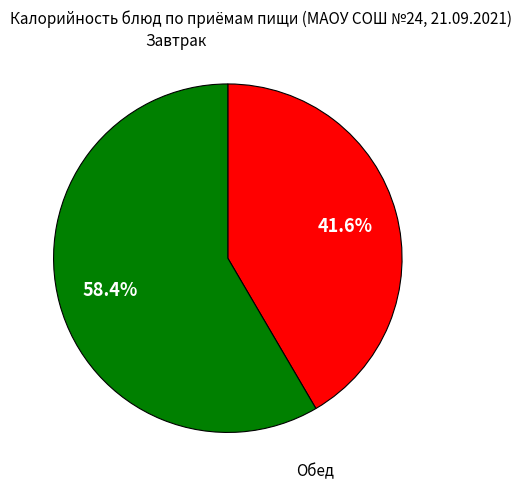

Does any single category account for the majority?

Yes